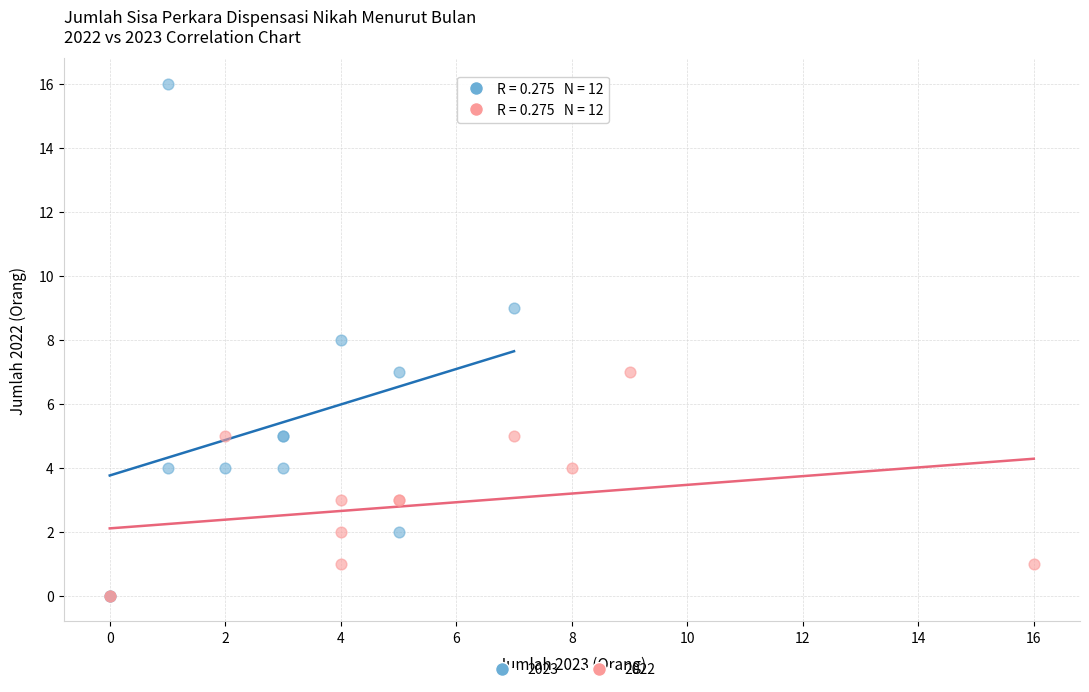

Which series has the widest spread of Y values?

2023